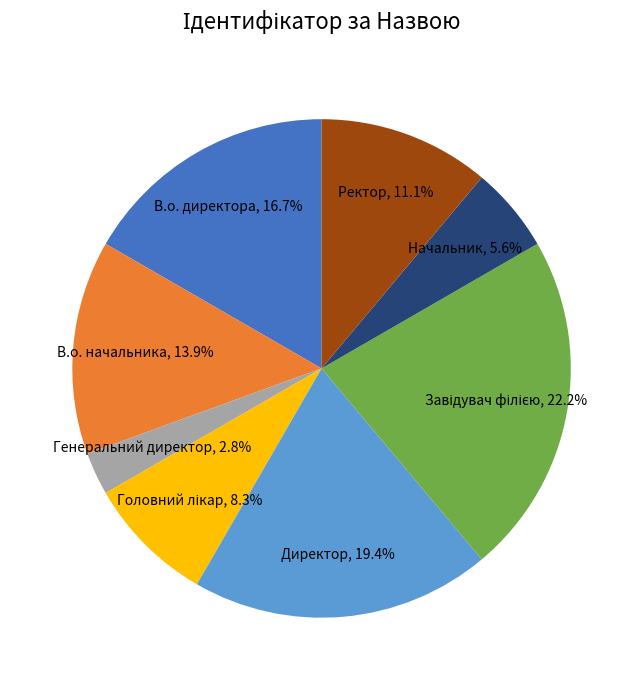

What is the ratio of the value at В.о. директора to the value at Директор?

0.9